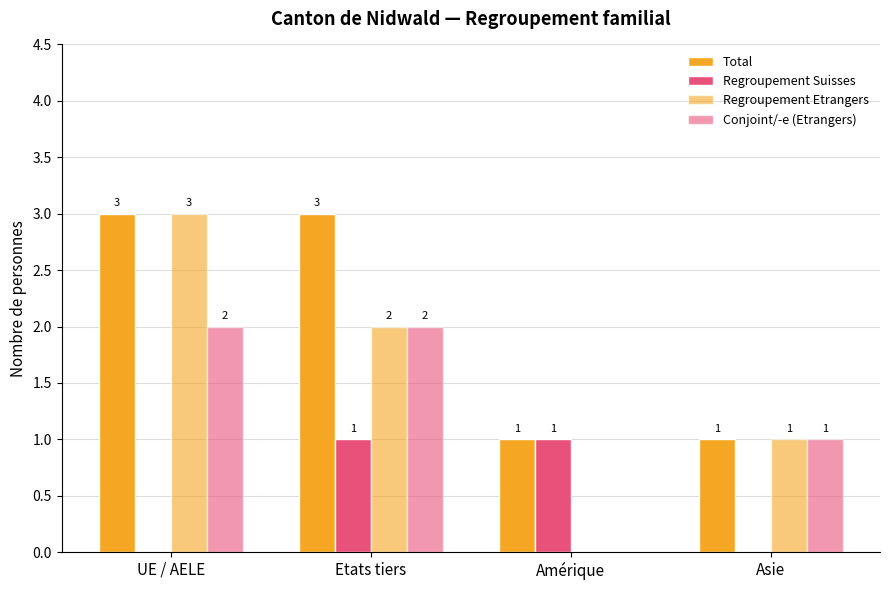

What is the average value of the Regroupement Etrangers series?

2